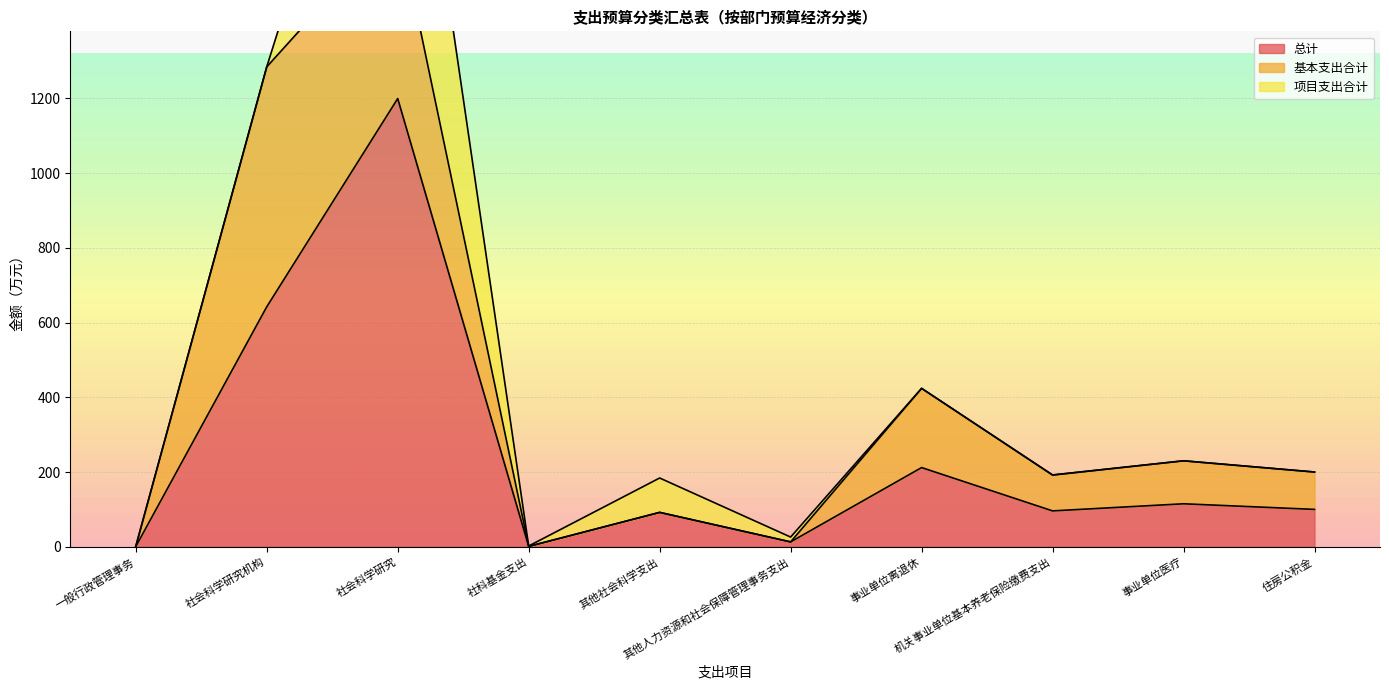

What is the label of the 9th point from the left?

事业单位医疗